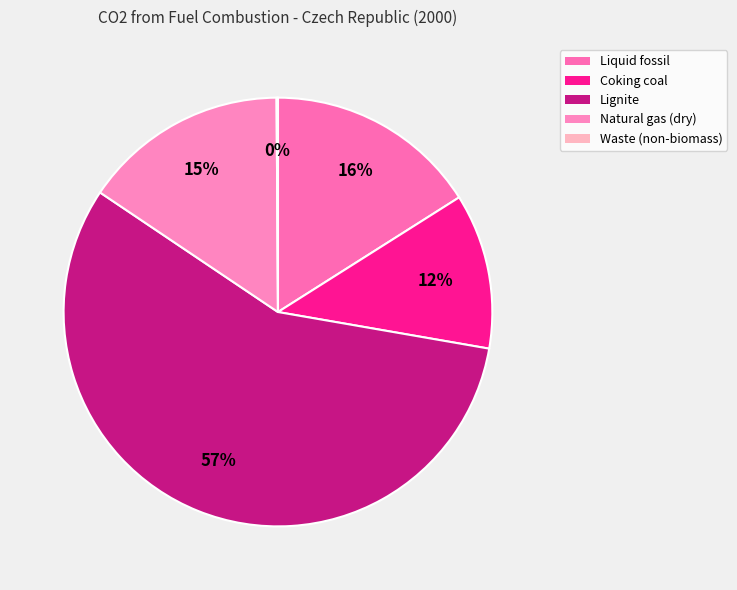

Which category has the smallest portion of the pie?

Waste (non-biomass)